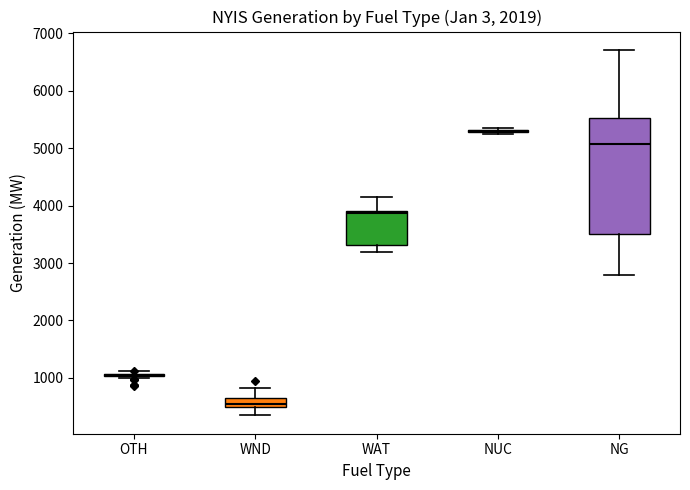

Reading left to right, transcribe this box plot: for each box, give where its median line is, the range the box spans, and where its two whiskers end, as read against the y-axis. The values are not printed on the chart, so give them approximately, as read against the axis.

OTH: box collapsed to a line at 1100, whiskers 1000 to 1100
WND: median 500 (inside the box), box 500 to 700, whiskers 300 to 800
WAT: median 3900, box 3300 to 3900, whiskers 3200 to 4200
NUC: box collapsed to a line at 5300, whiskers 5300 to 5300
NG: median 5100, box 3500 to 5500, whiskers 2800 to 6700